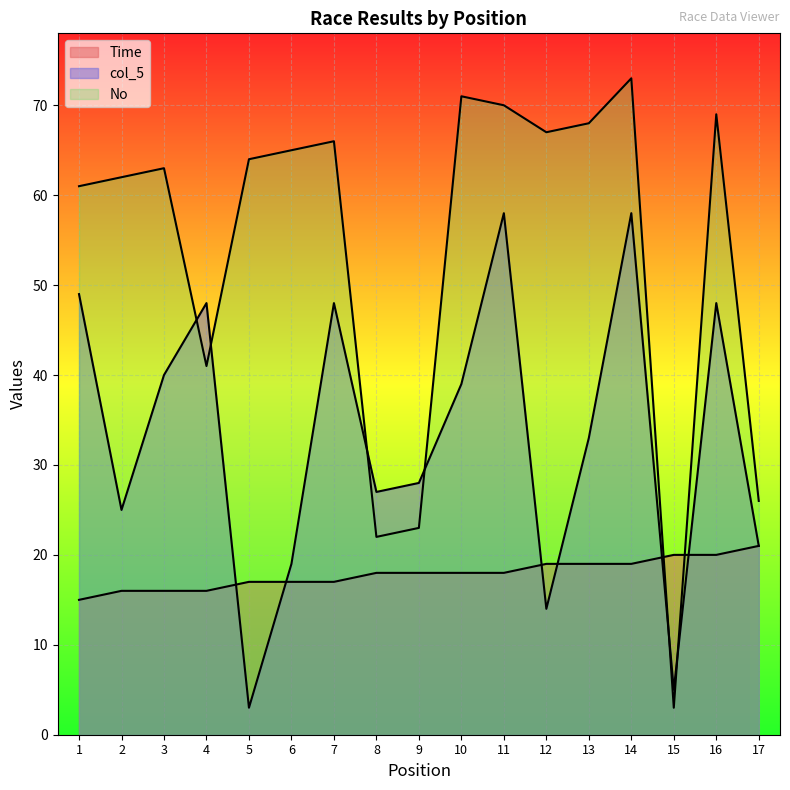

How many distinct data groups are displayed?

3